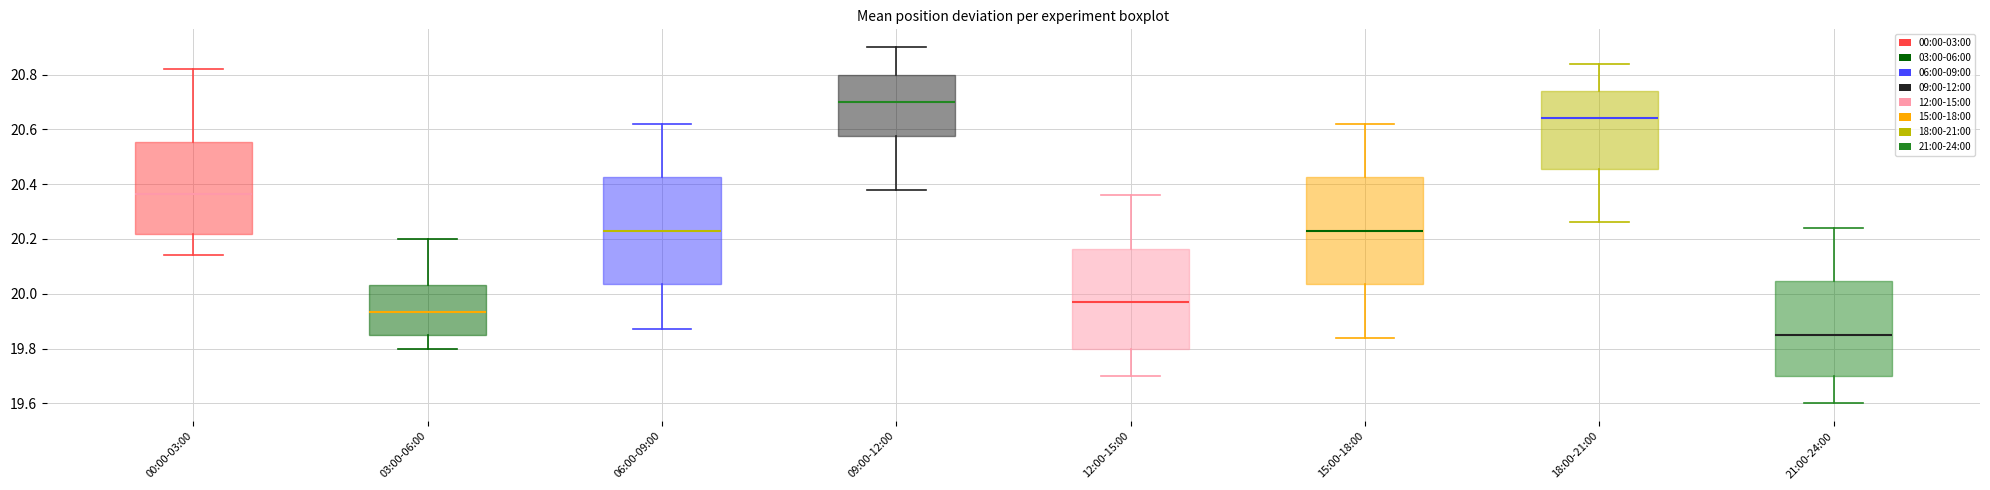

Which box's median line is the lowest?

21:00-24:00